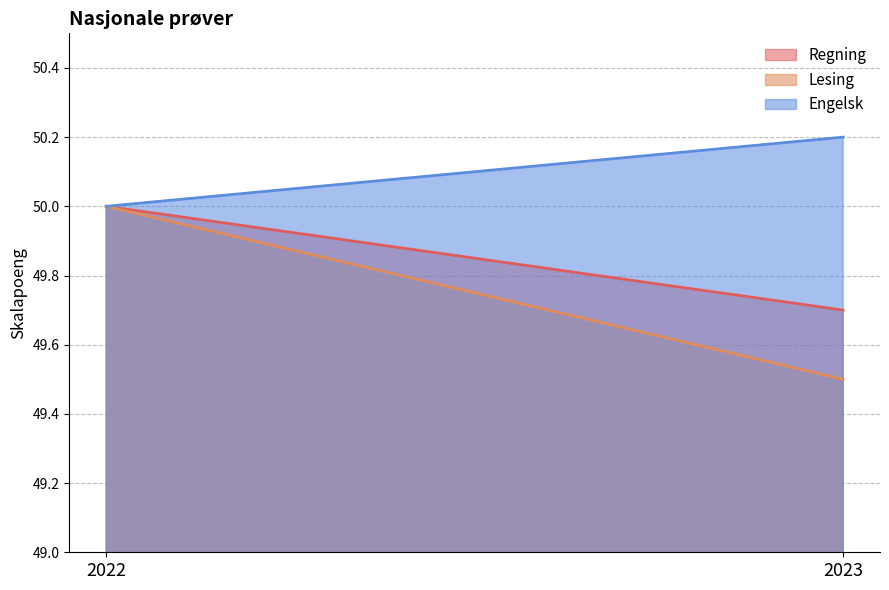

Which series has the largest total across all categories?

Engelsk